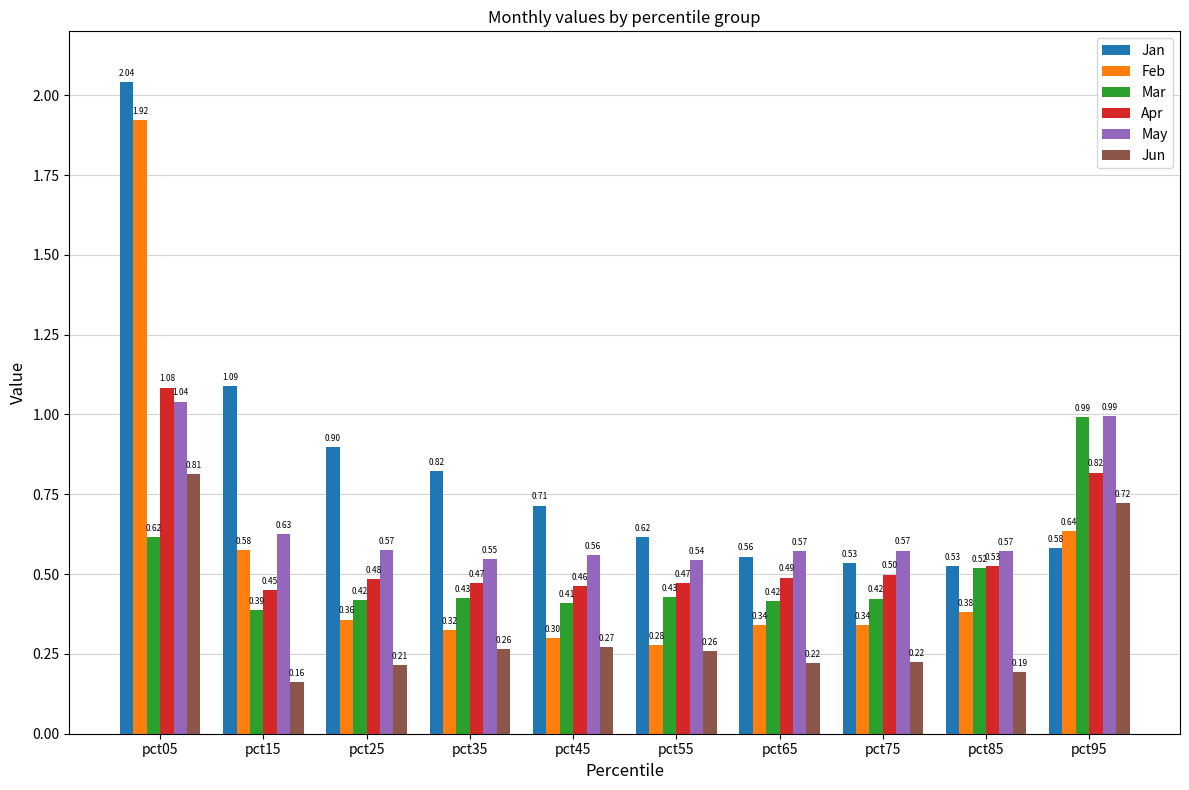

What is the value of the Feb bar at the 4th from the left?

0.3